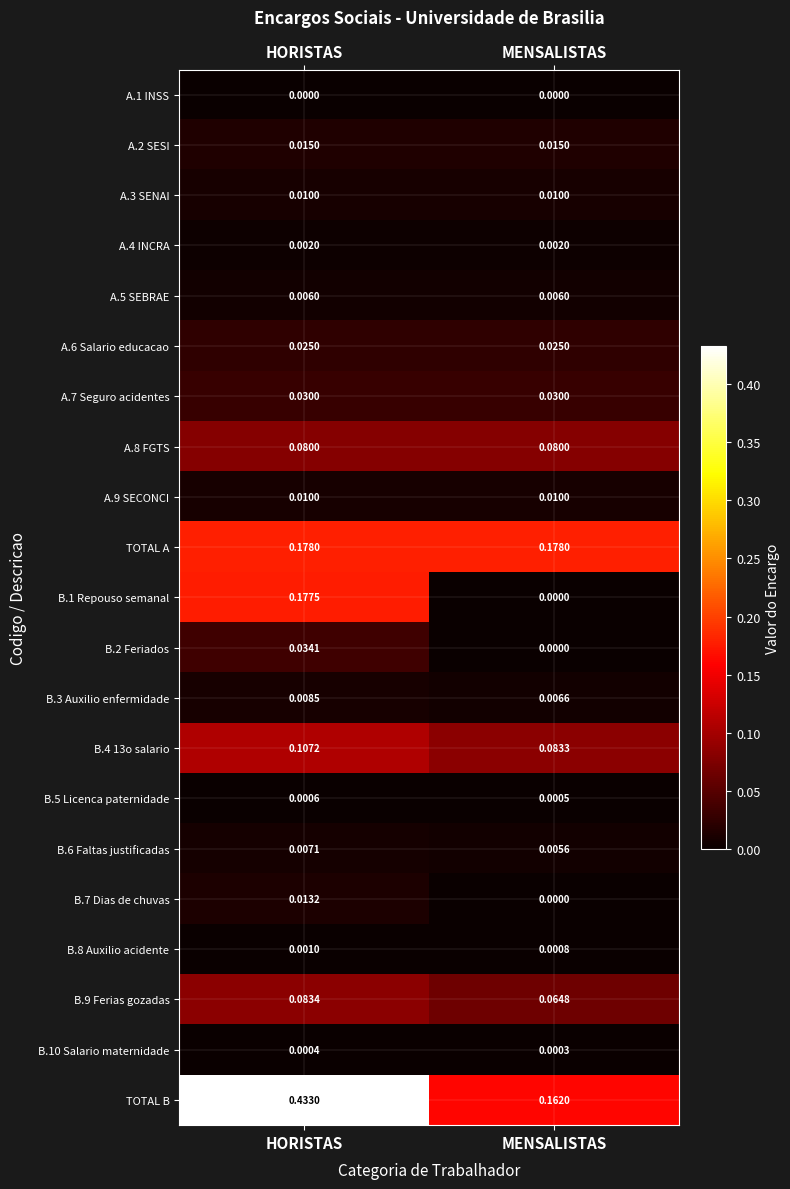

Is the value of TOTAL B at HORISTAS greater than the value of A.4 INCRA at MENSALISTAS?

Yes